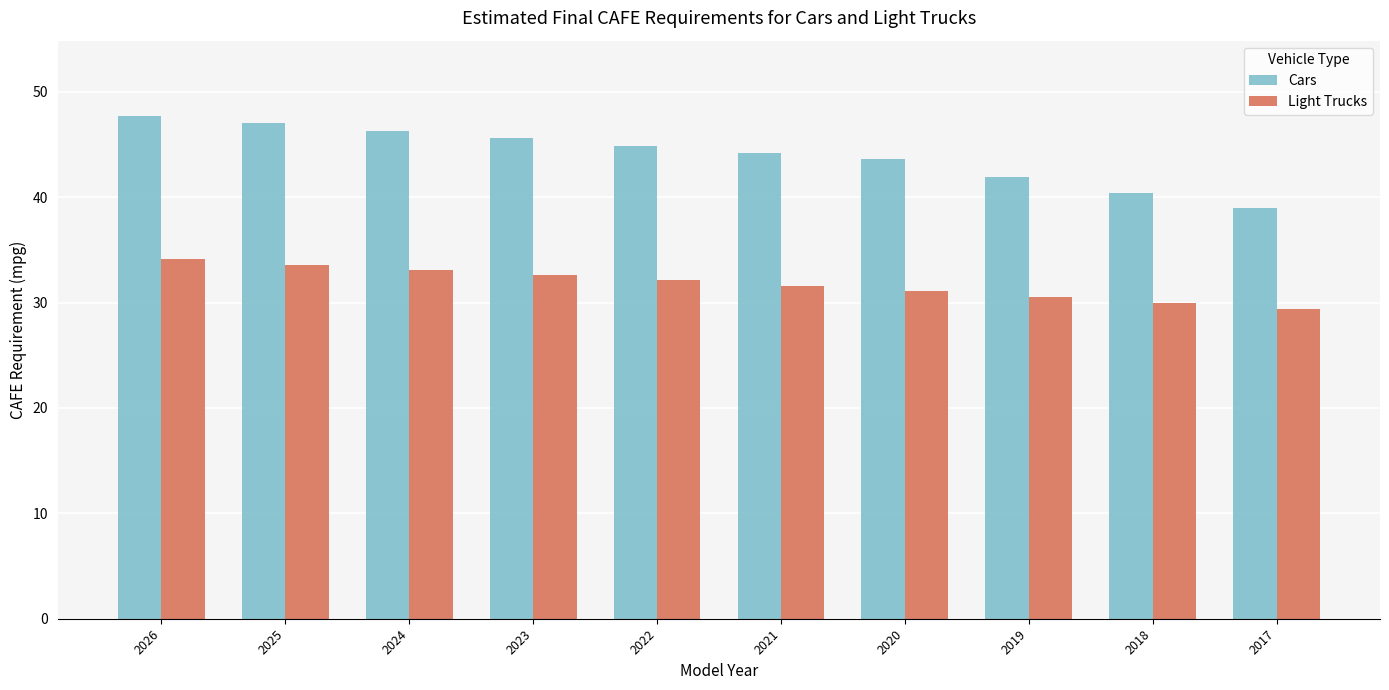

Reading right to left, transcribe all the data shown in this chart.

Cars: 39.0	40.4	41.9	43.6	44.2	44.9	45.6	46.3	47.0	47.7
Light Trucks: 29.4	30.0	30.5	31.1	31.6	32.1	32.6	33.1	33.6	34.1